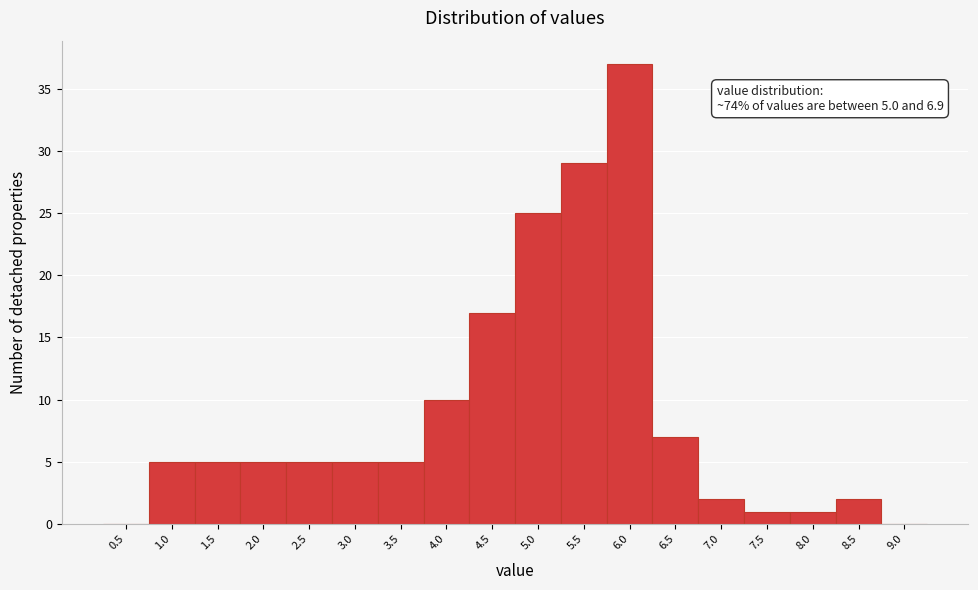

Reading right to left, transcribe all the data shown in this chart.

9.0=0	8.5=2	8.0=1	7.5=1	7.0=2	6.5=7	6.0=37	5.5=29	5.0=25	4.5=17	4.0=10	3.5=5	3.0=5	2.5=5	2.0=5	1.5=5	1.0=5	0.5=0